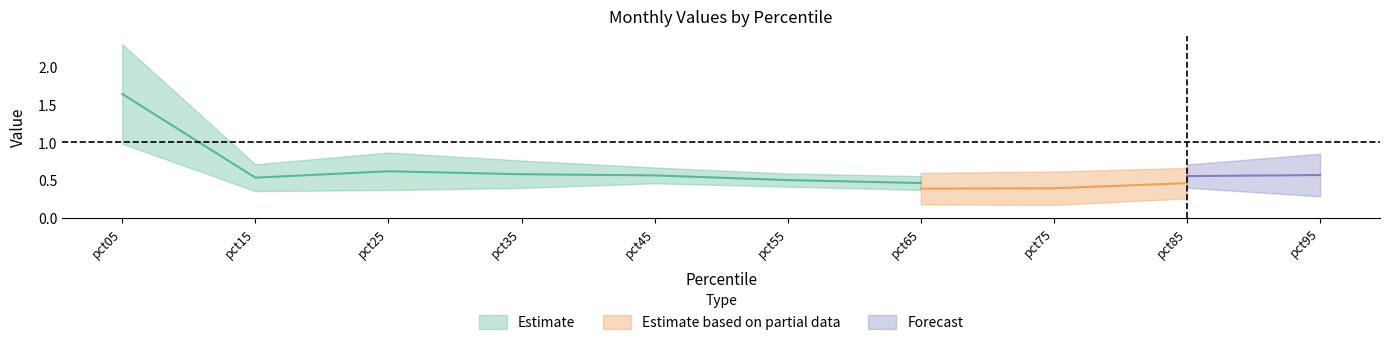

True or false: Feb has a value of 0.1 at pct75.

False